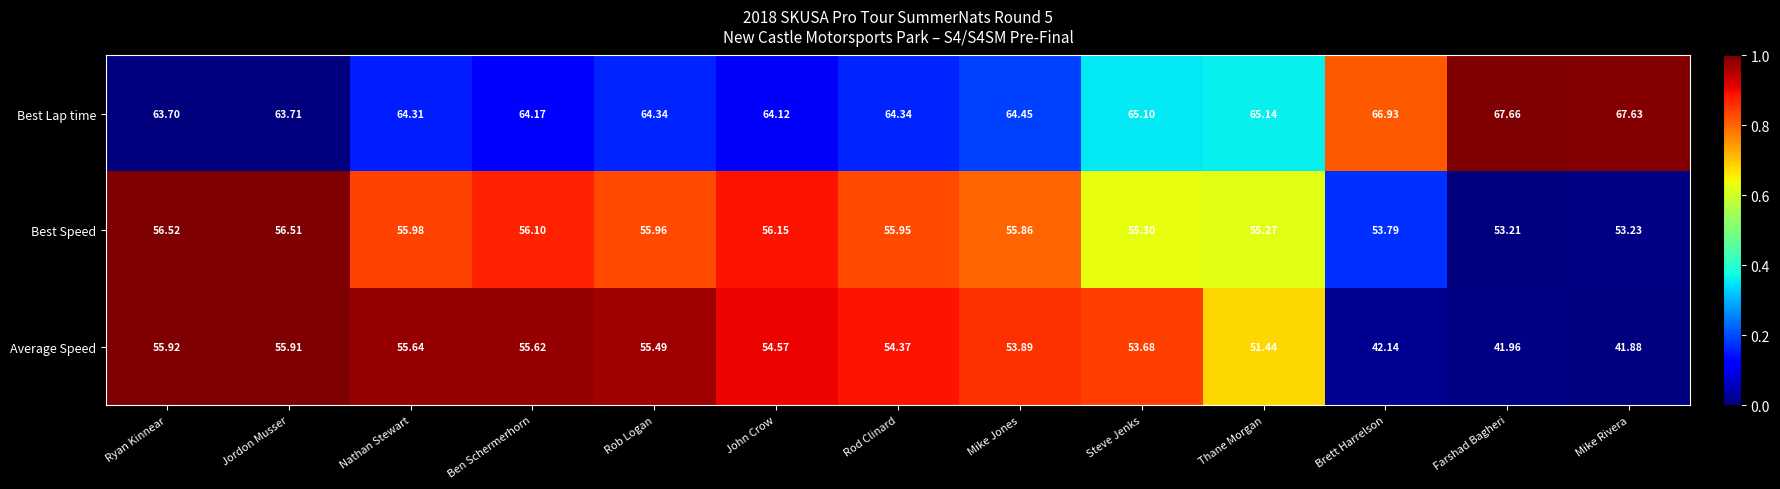

Which label corresponds to the smallest value in the chart?

Mike Rivera